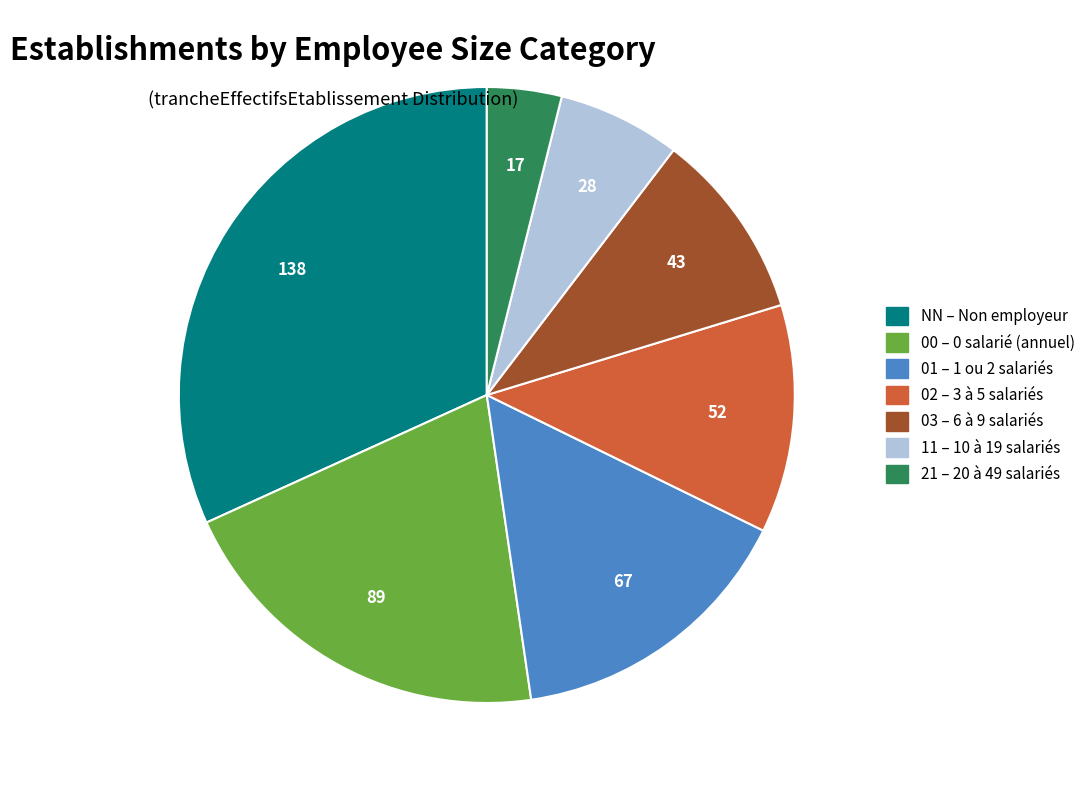

Is the sum of 21 and 11 greater than half?

No